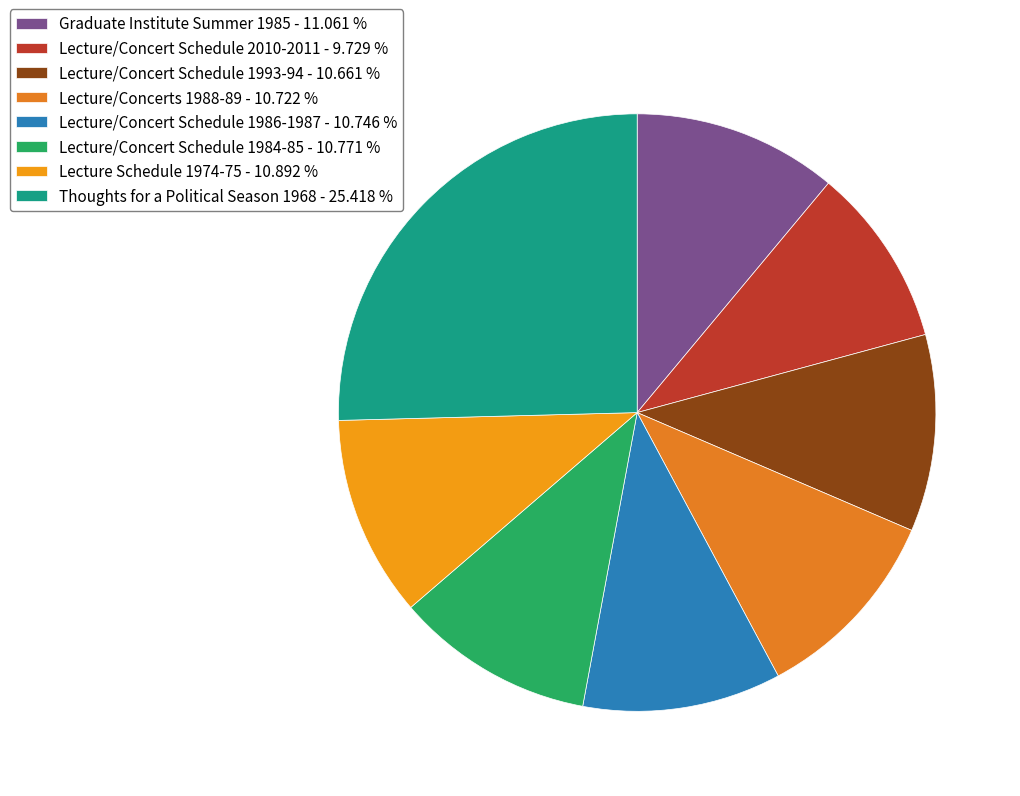

How many slices are in this pie chart?

8